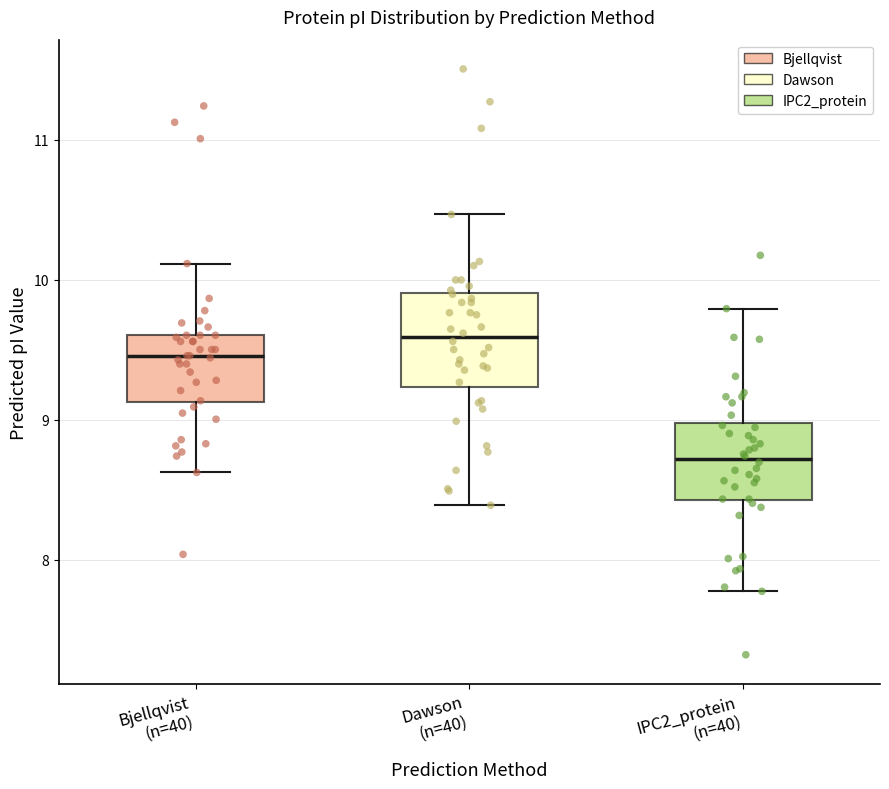

Which box is the tallest, from its lower edge to its upper edge?

Dawson (n=40)